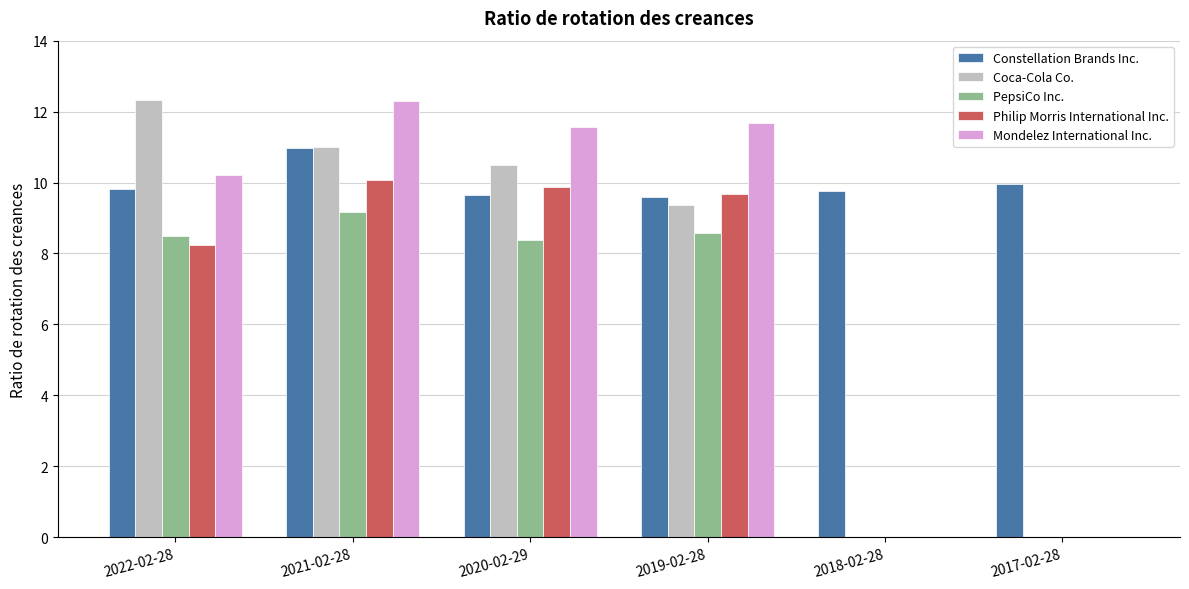

How many groups of bars are there?

6